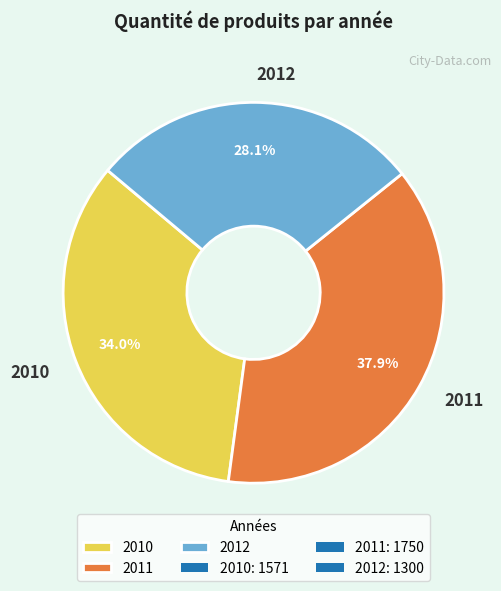

Count the number of slices in the pie.

3